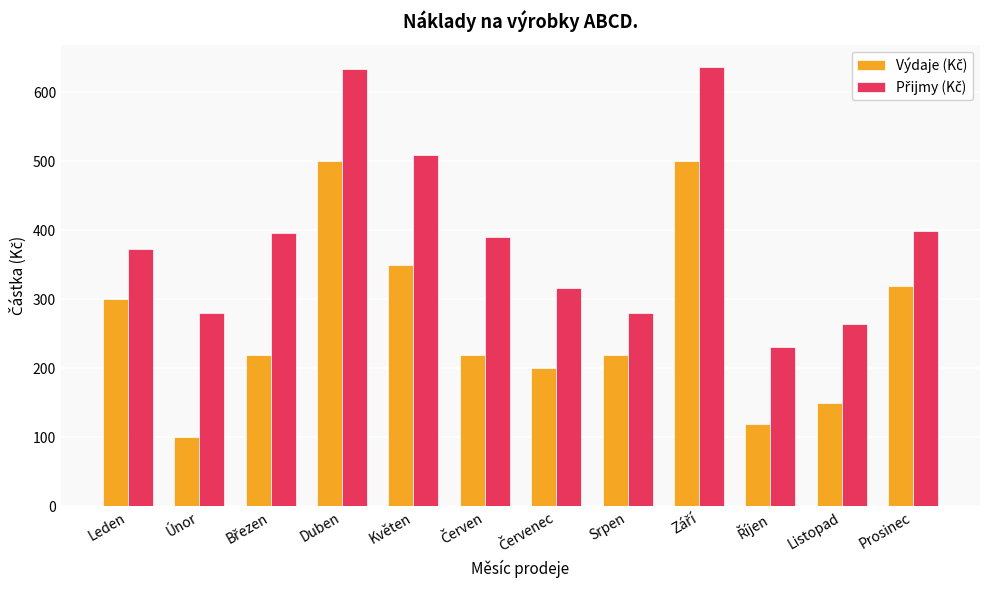

Are the bars grouped side by side (vs. stacked)?

Yes